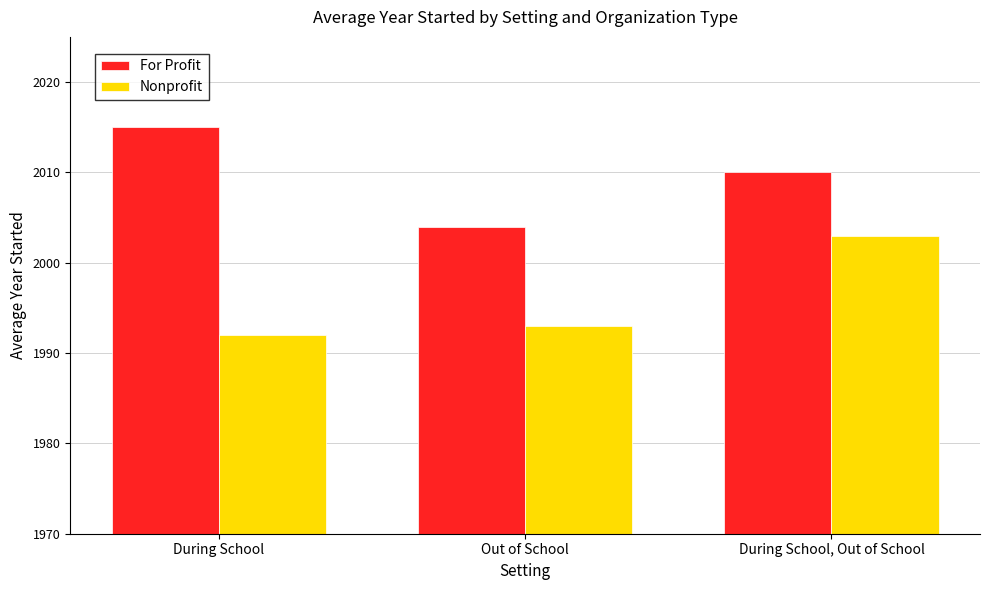

What is the highest value of the Nonprofit series?

2003